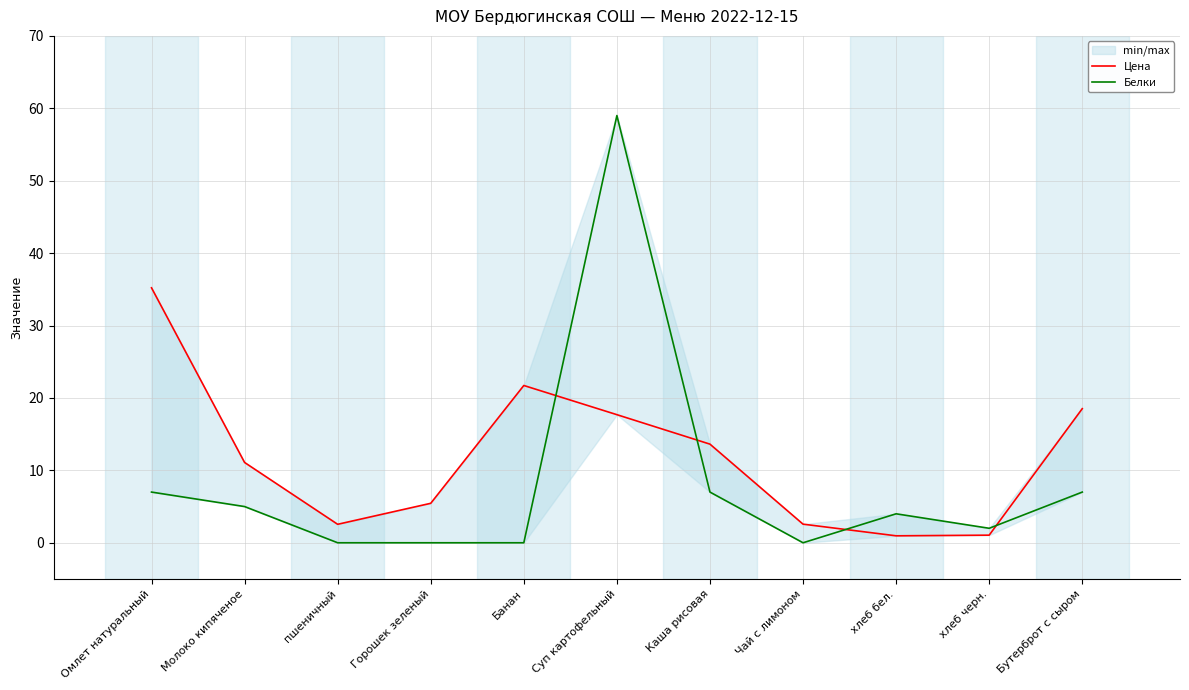

True or false: Белки and Цена intersect in this chart.

True